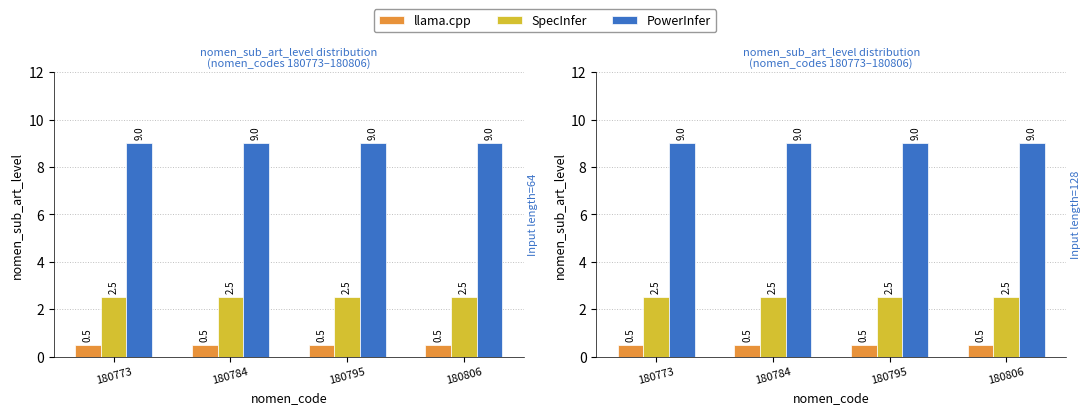

Reading left to right, transcribe all the data shown in this chart.

llama.cpp: 180773=0.5	180784=0.5	180795=0.5	180806=0.5
SpecInfer: 180773=2.5	180784=2.5	180795=2.5	180806=2.5
PowerInfer: 180773=9.0	180784=9.0	180795=9.0	180806=9.0